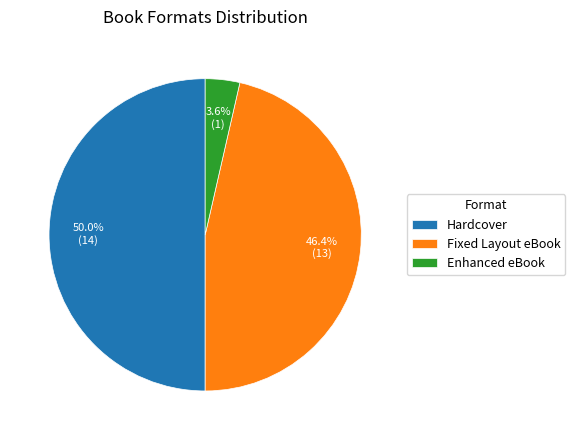

The Enhanced eBook slice represents 17% of the pie. True or false?

False